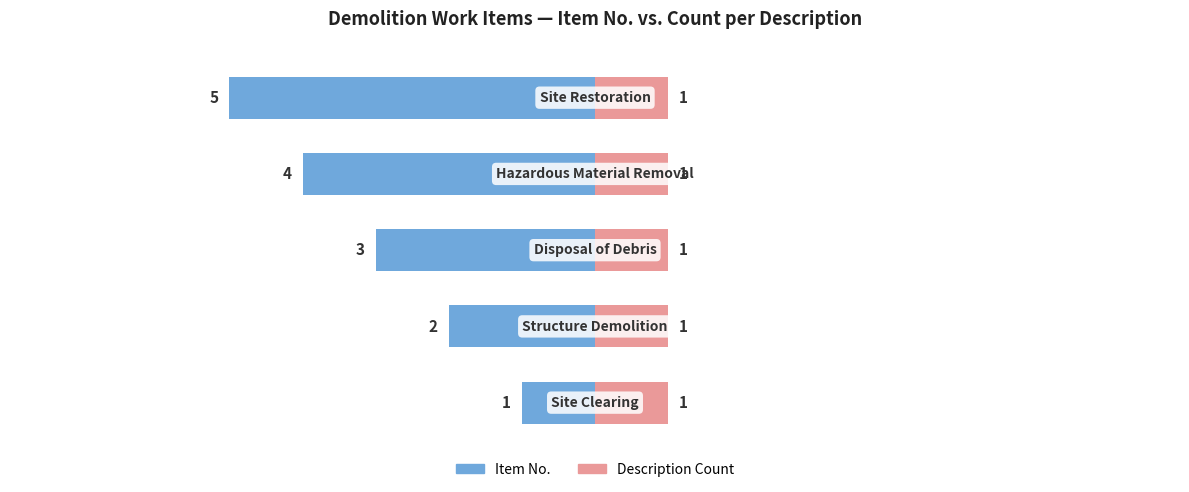

Which series has the widest spread of values?

Item No.